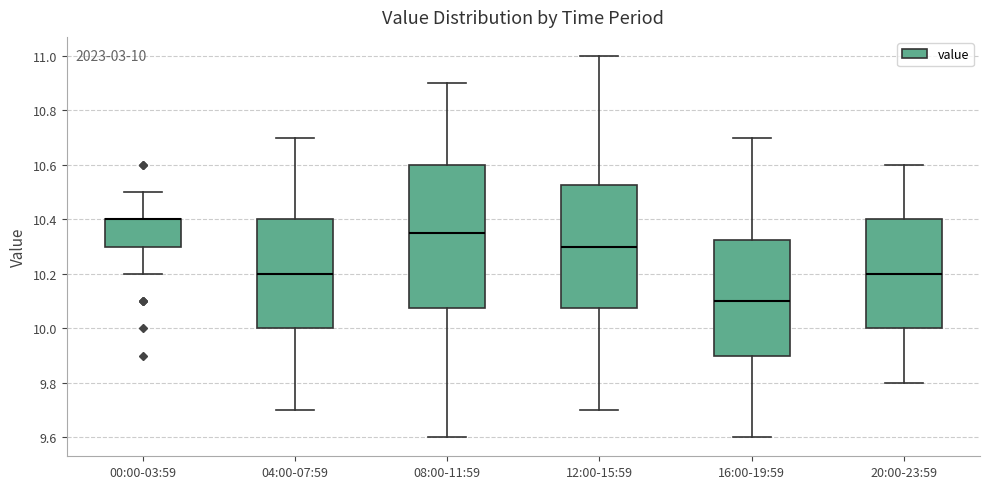

Comparing the boxes themselves (not the whiskers), which one is the tallest?

08:00-11:59